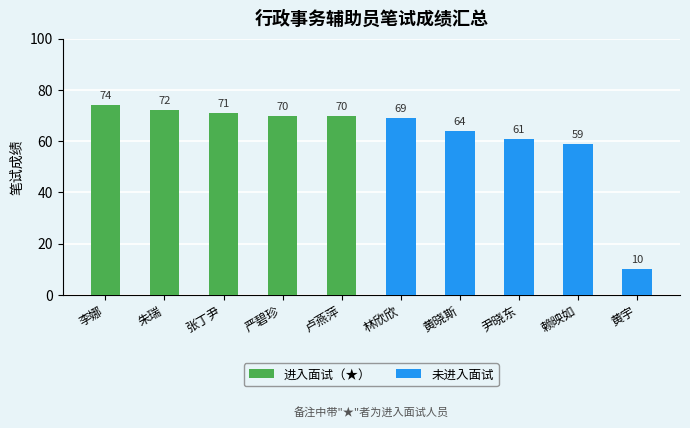

Are the bars grouped side by side (vs. stacked)?

Yes